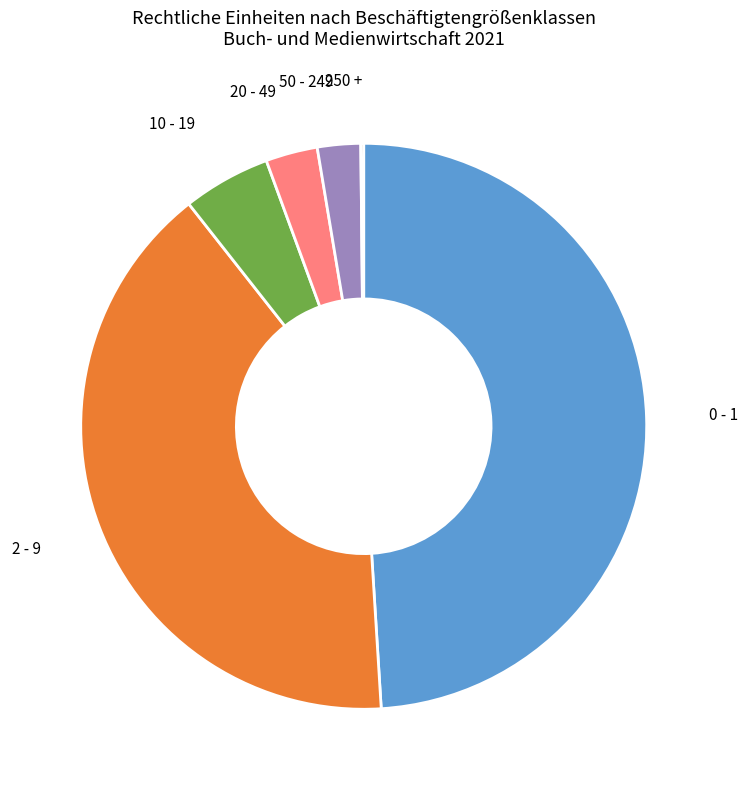

Is there any slice that represents more than half of the pie?

No